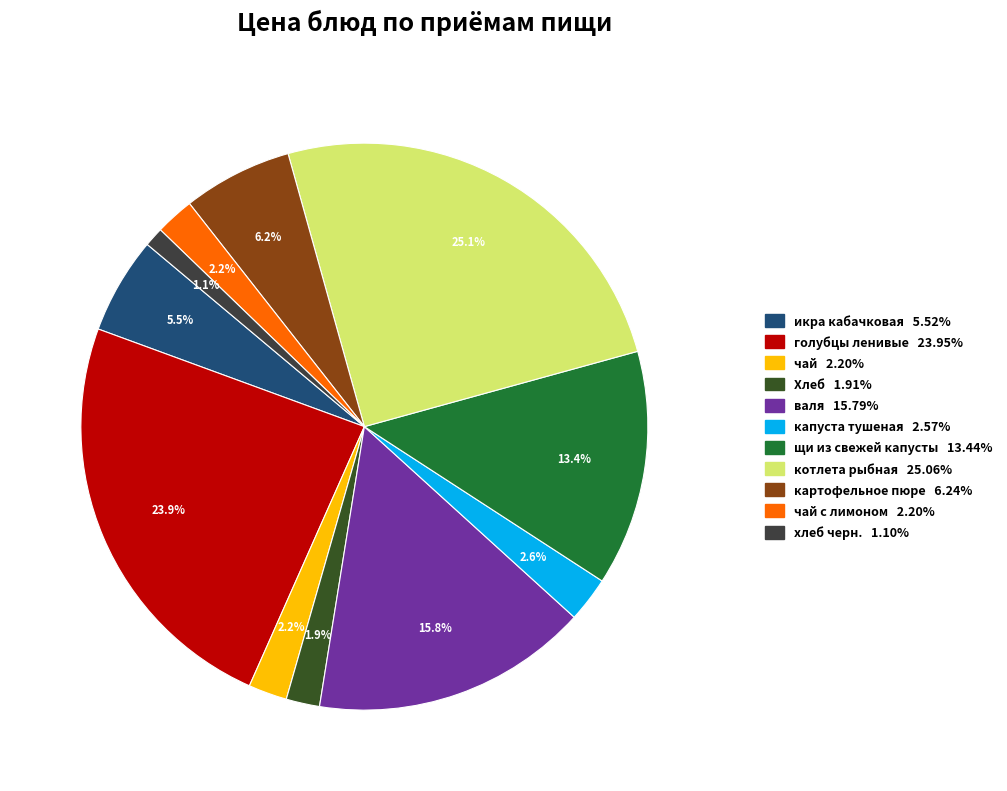

How many segments does this pie chart have?

11